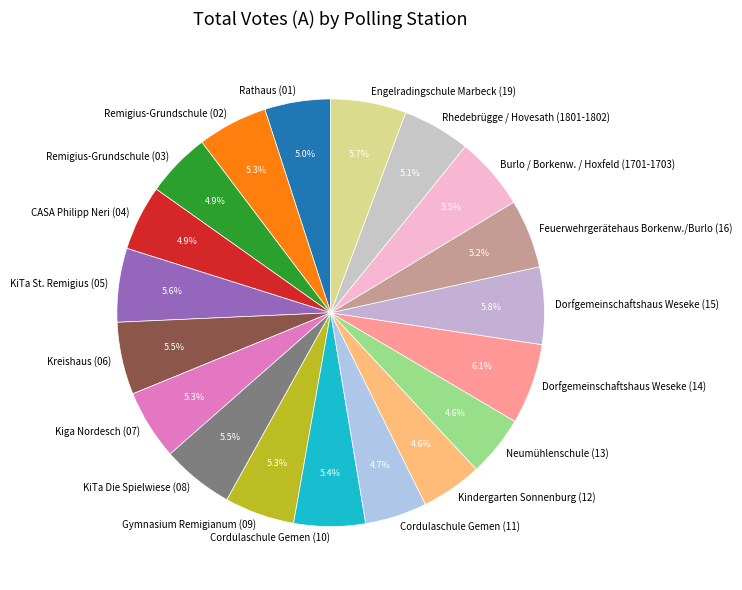

How many slices are in this pie chart?

19